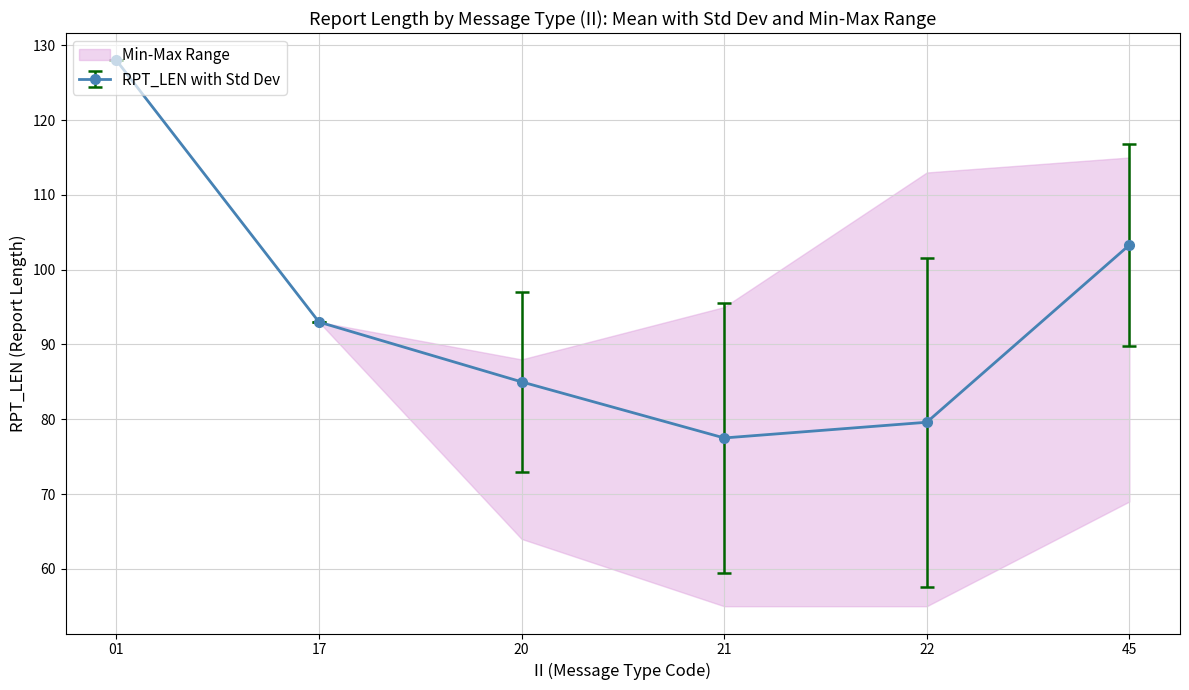

At which label does Mean RPT_LEN reach its minimum?

21